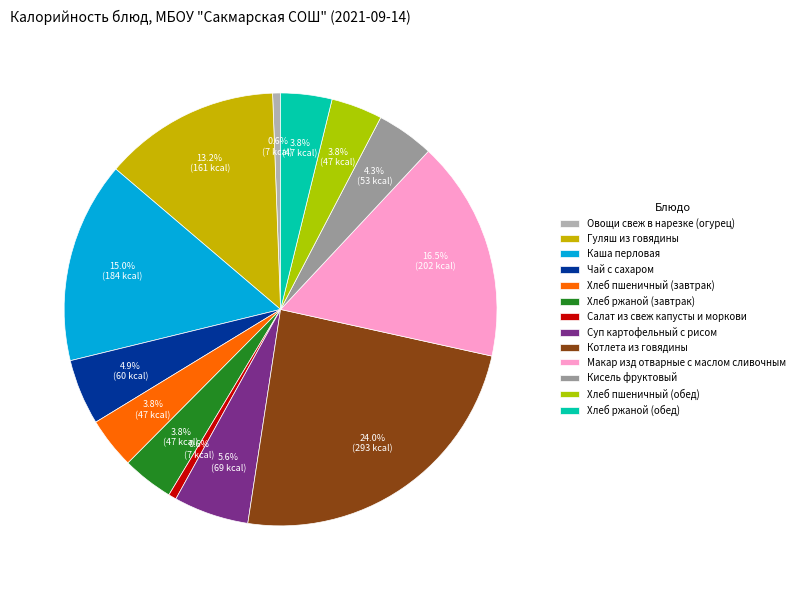

Between Чай с сахаром and Каша перловая, which is larger?

Каша перловая